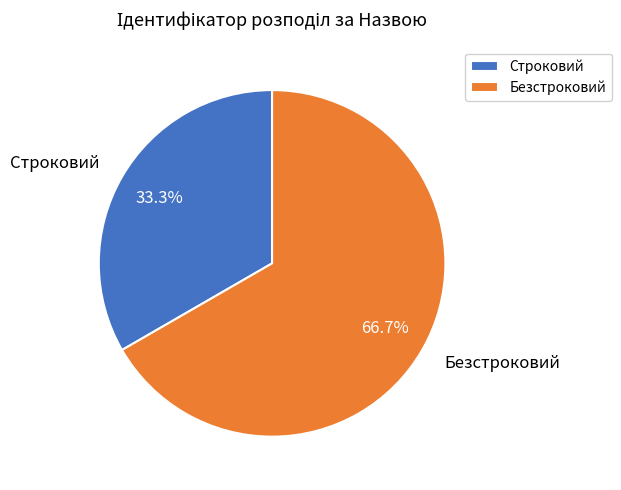

Which category has the biggest portion of the pie?

Безстроковий